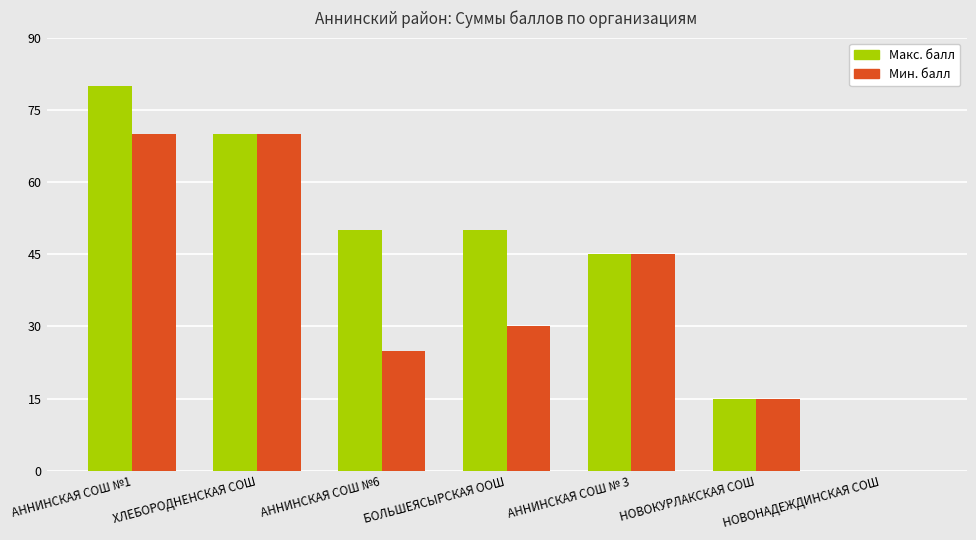

Which series changed the most between БОЛЬШЕЯСЫРСКАЯ ООШ and НОВОНАДЕЖДИНСКАЯ СОШ?

Макс. балл